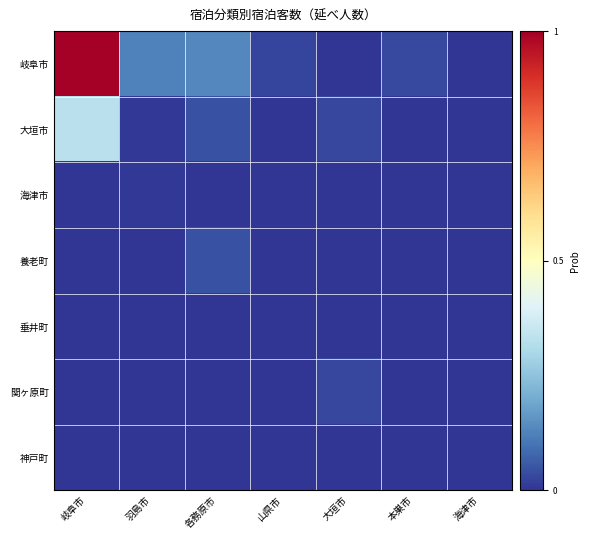

List the series in order of their peak value, highest first.

岐阜市, 大垣市, 養老町, 関ヶ原町, 海津市, 垂井町, 神戸町